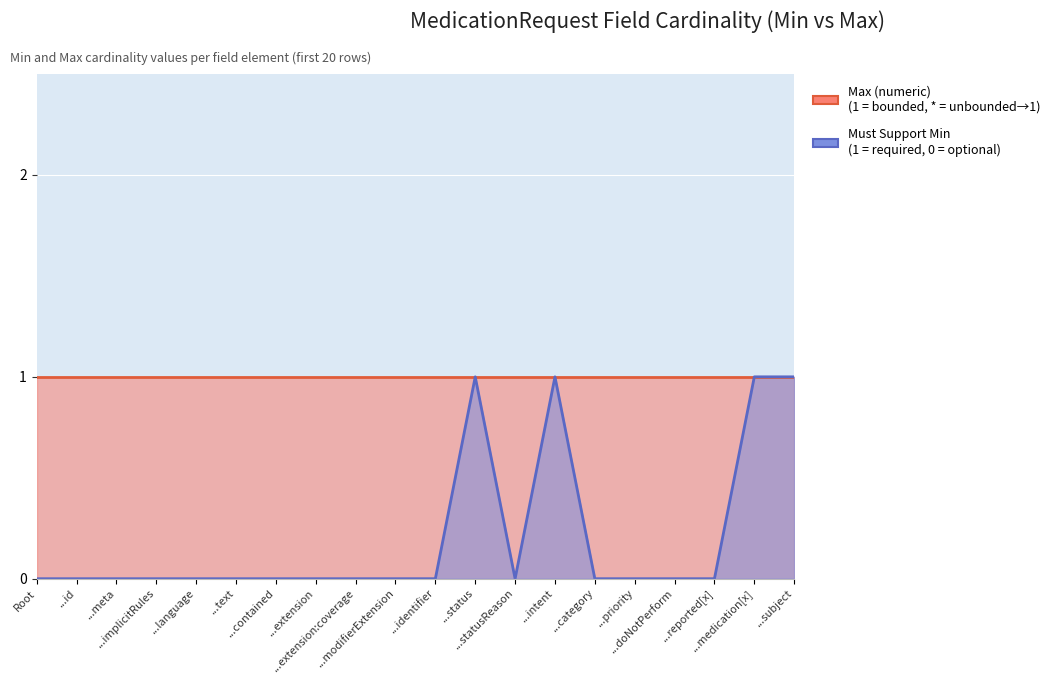

What position from the left is ...extension?

8